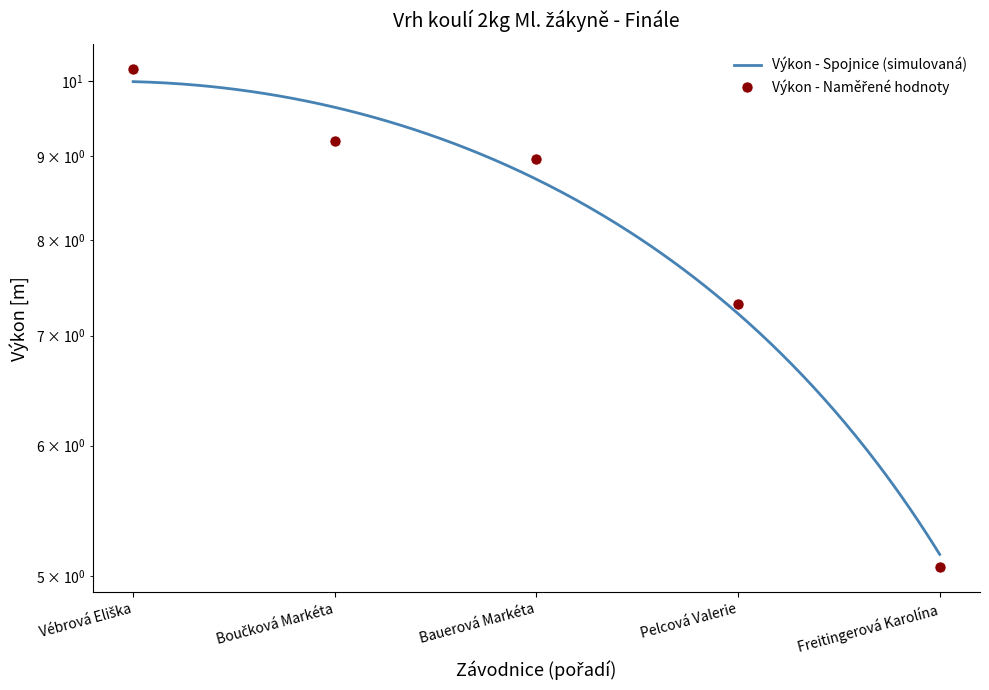

Where is the data nearest to the value 7?

Pelcová Valerie